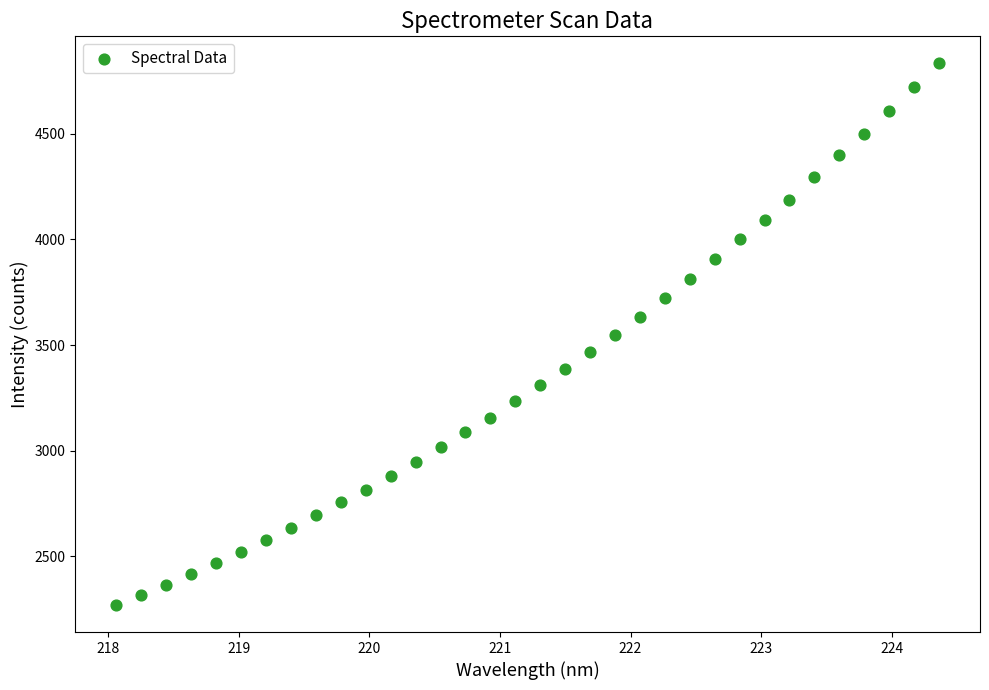

What is the range of X values (max minus min)?

6.3